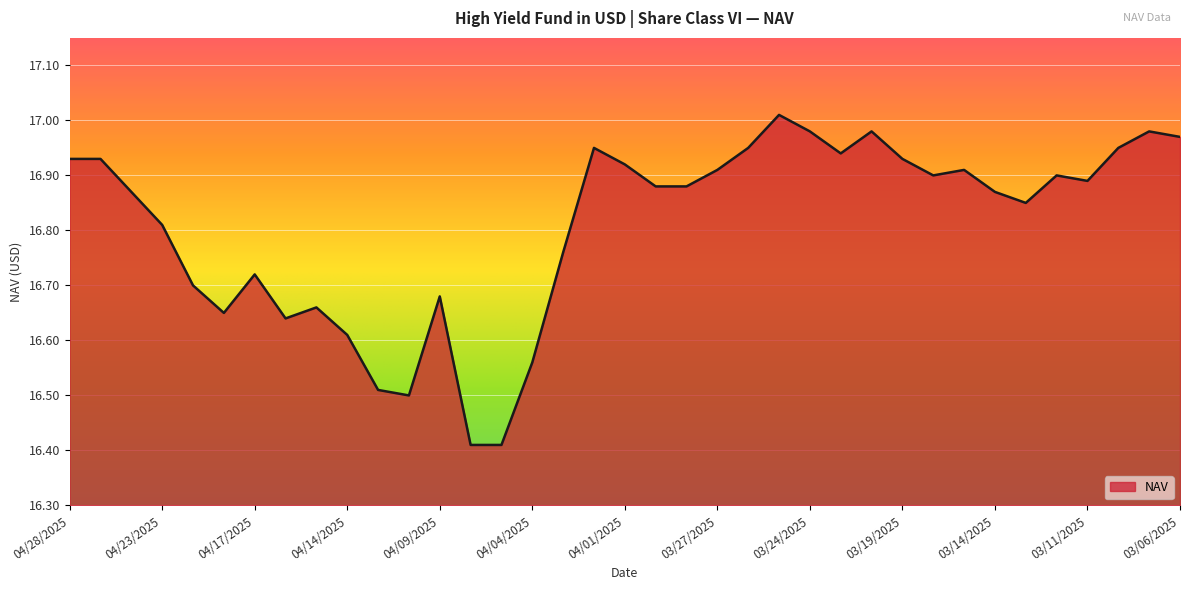

How many lines are shown in the chart?

1